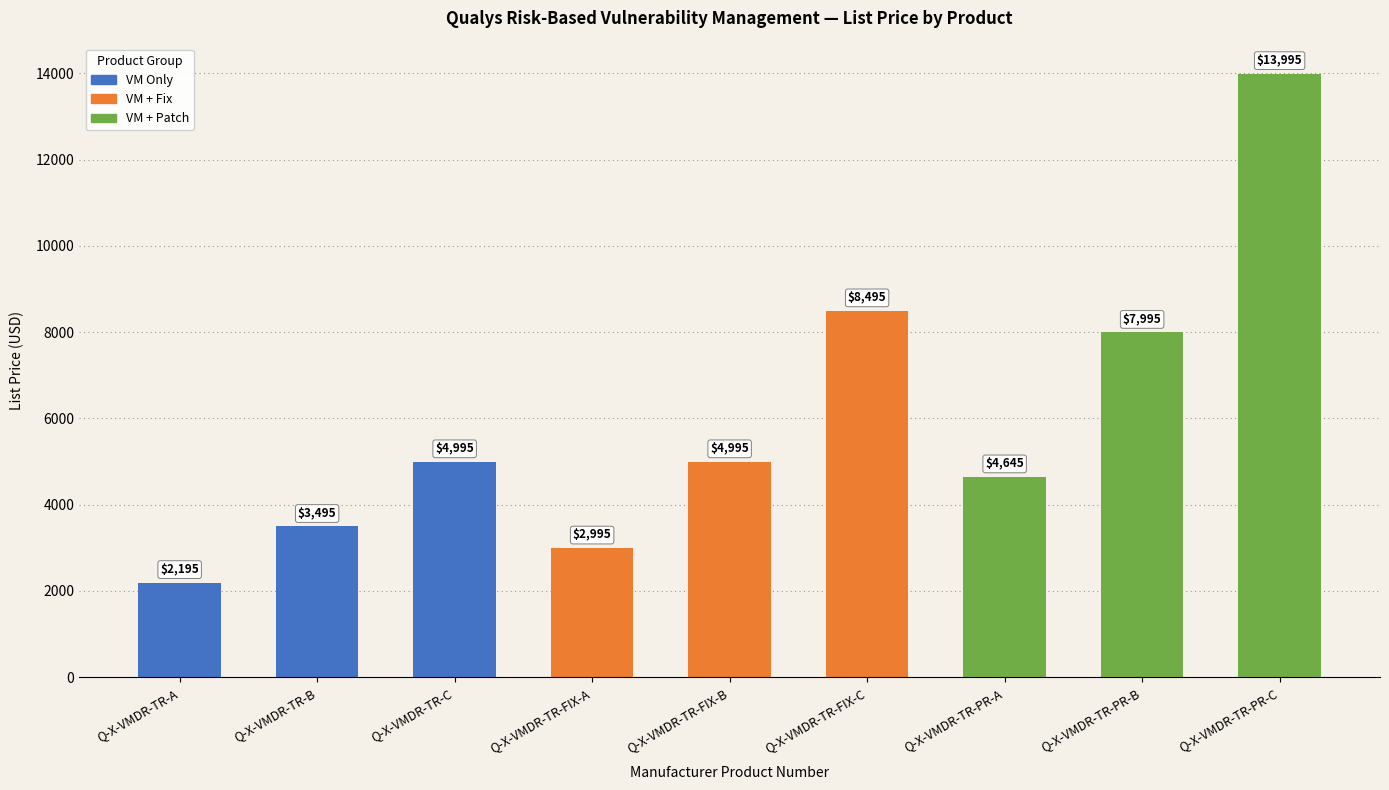

Reading left to right, what are all the values shown in this chart?

Q-X-VMDR-TR-A=2195	Q-X-VMDR-TR-B=3495	Q-X-VMDR-TR-C=4995	Q-X-VMDR-TR-FIX-A=2995	Q-X-VMDR-TR-FIX-B=4995	Q-X-VMDR-TR-FIX-C=8495	Q-X-VMDR-TR-PR-A=4645	Q-X-VMDR-TR-PR-B=7995	Q-X-VMDR-TR-PR-C=13995